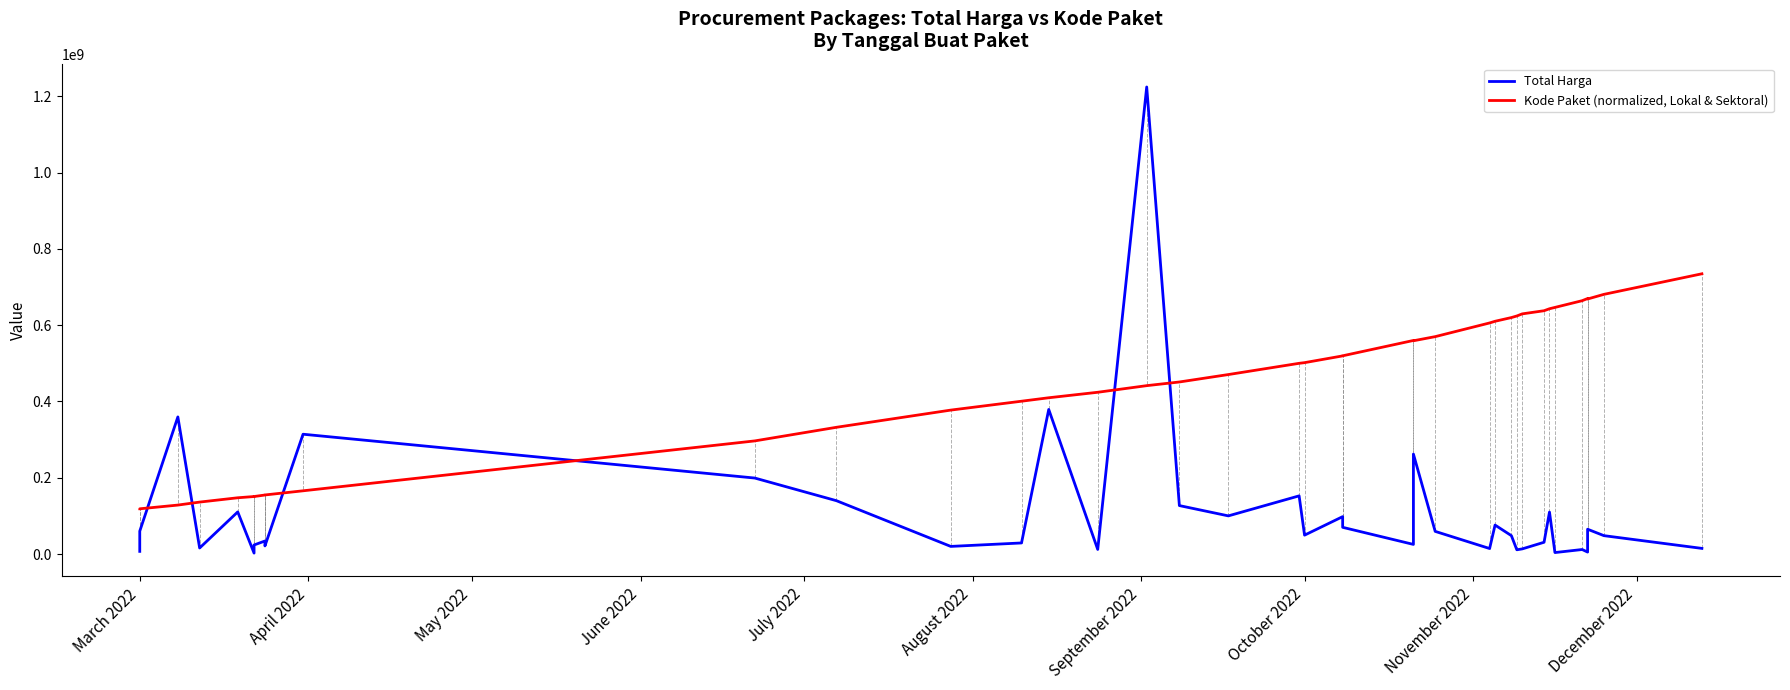

How many lines are shown in the chart?

2